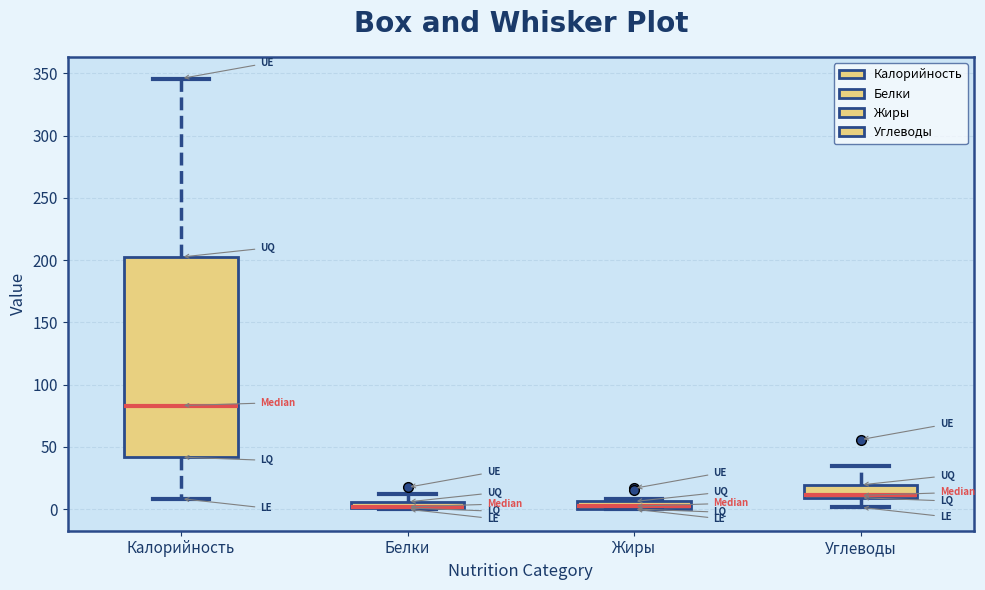

Comparing the boxes themselves (not the whiskers), which one is the tallest?

Калорийность